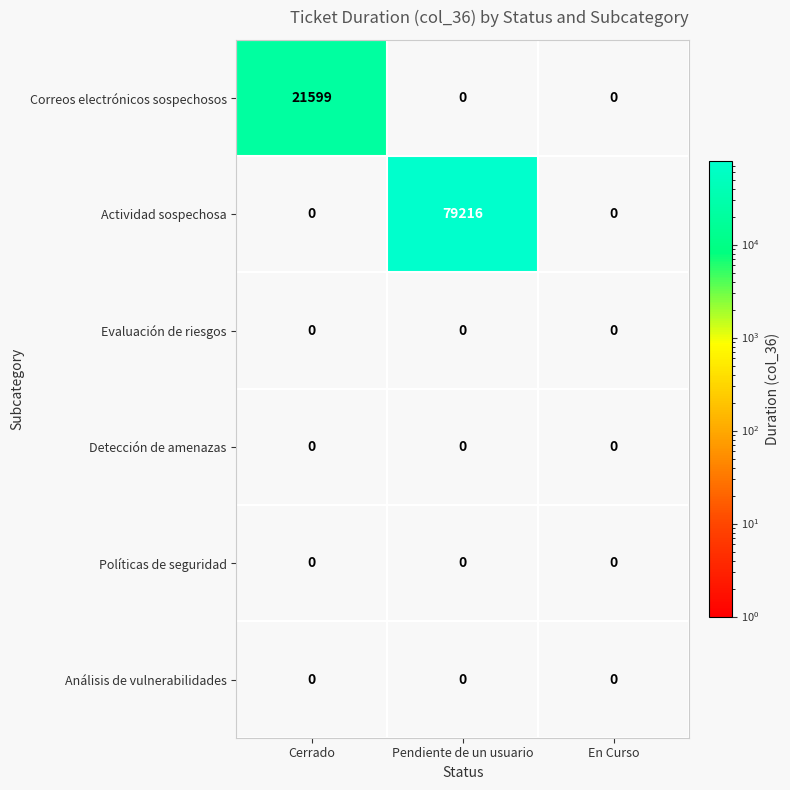

Reading left to right, extract all data points from this chart.

Correos electrónicos sospechosos: Cerrado=21599	Pendiente de un usuario=0	En Curso=0
Actividad sospechosa: Cerrado=0	Pendiente de un usuario=79216	En Curso=0
Evaluación de riesgos: Cerrado=0	Pendiente de un usuario=0	En Curso=0
Detección de amenazas: Cerrado=0	Pendiente de un usuario=0	En Curso=0
Políticas de seguridad: Cerrado=0	Pendiente de un usuario=0	En Curso=0
Análisis de vulnerabilidades: Cerrado=0	Pendiente de un usuario=0	En Curso=0